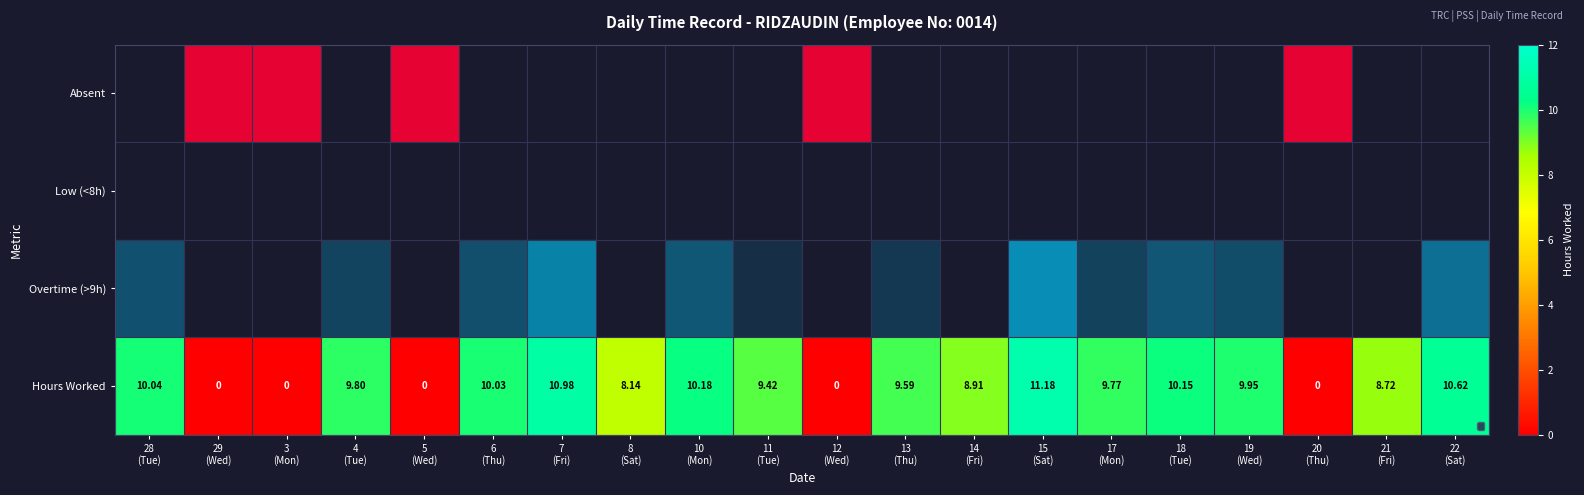

Where is the data nearest to the value 0?

28
(Tue)